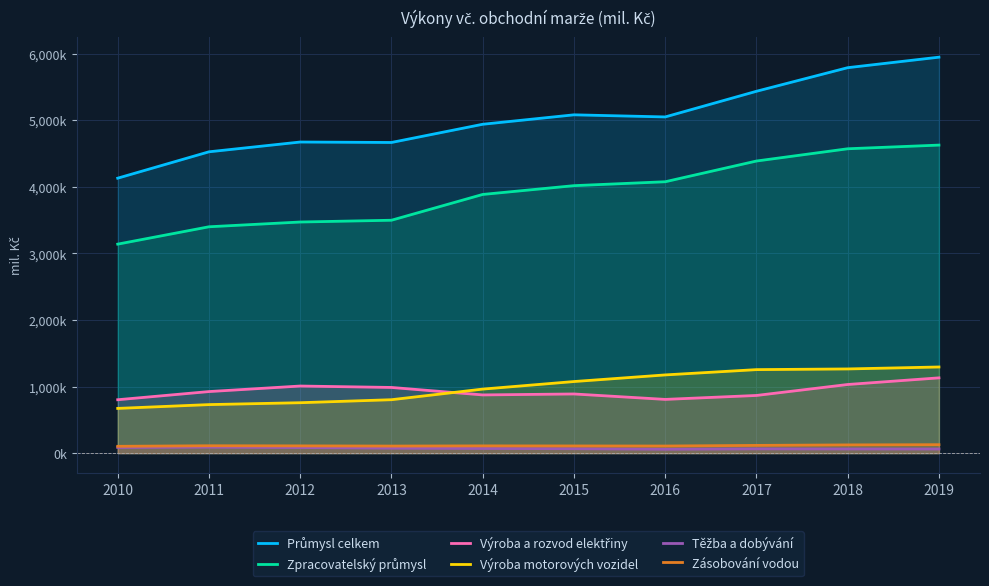

The Výroba motorových vozidel series shows 1015635 at 2011. True or false?

False